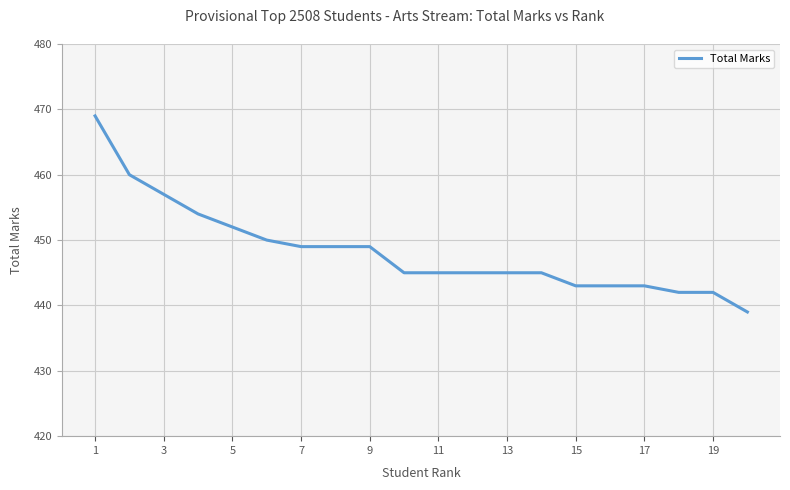

What is the maximum value shown in the chart?

469